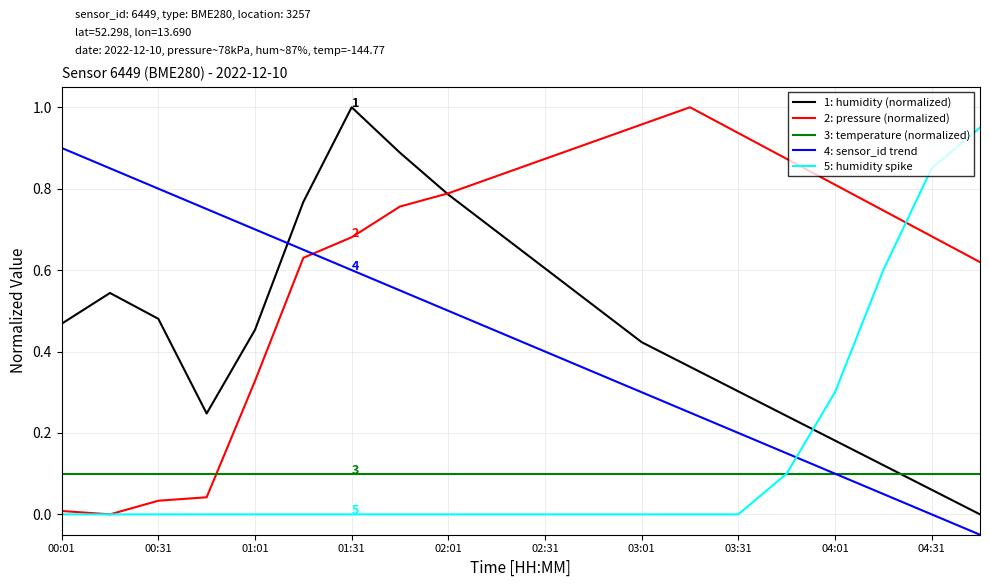

Which series has the largest total across all categories?

2: pressure (normalized)